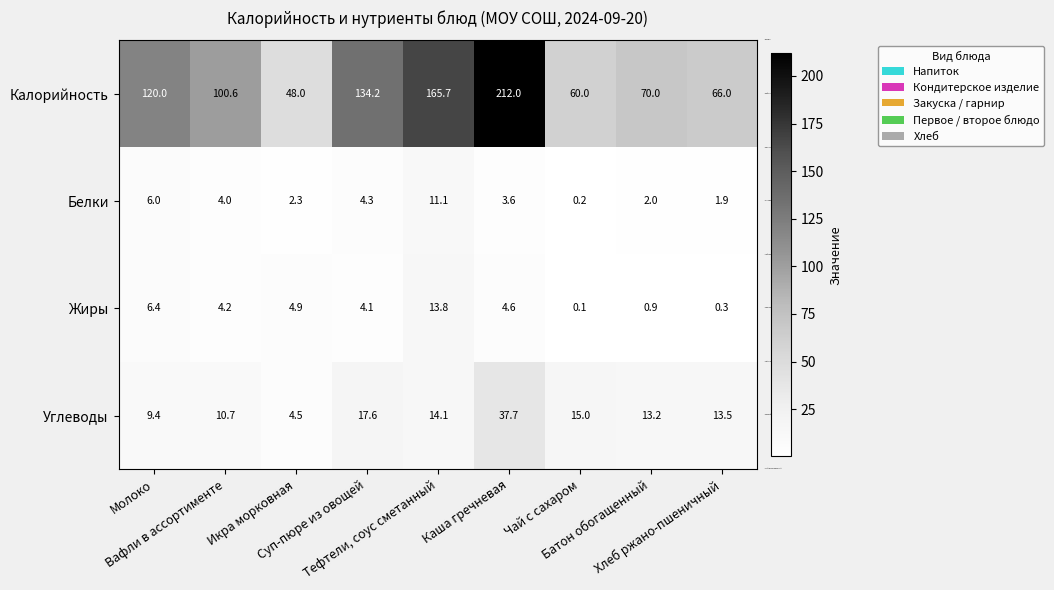

Which series has the largest range (max minus min)?

Калорийность